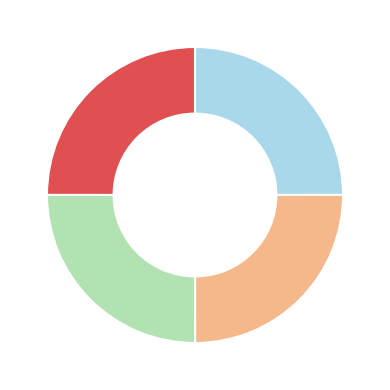

Does any single category account for the majority?

No